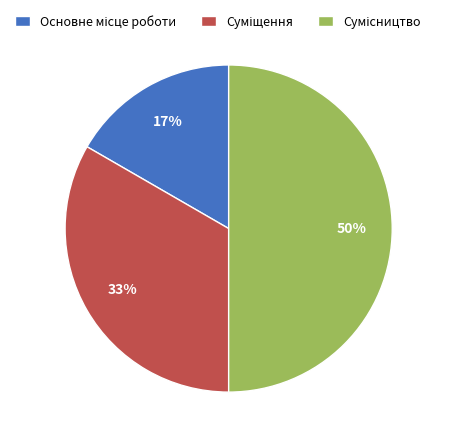

How many segments does this pie chart have?

3